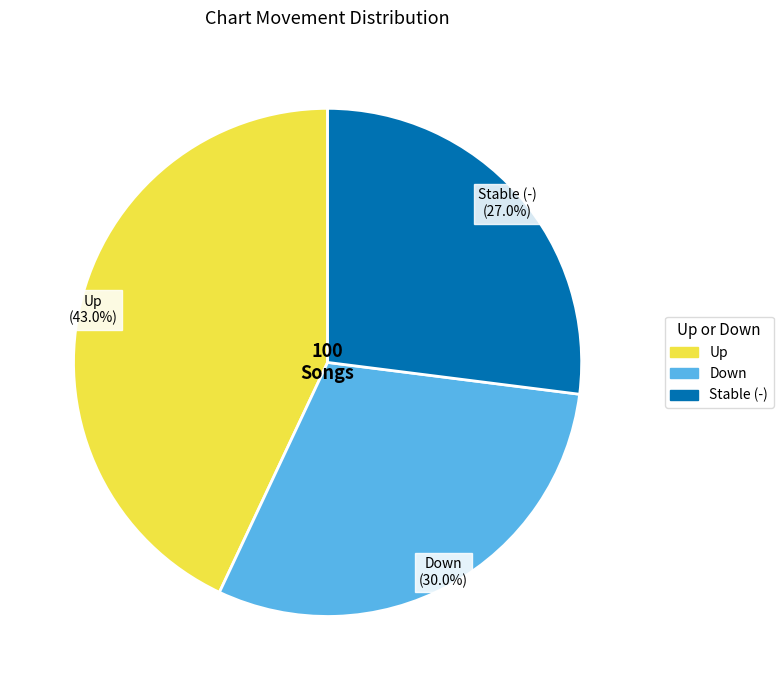

Is there a majority slice in this chart?

No